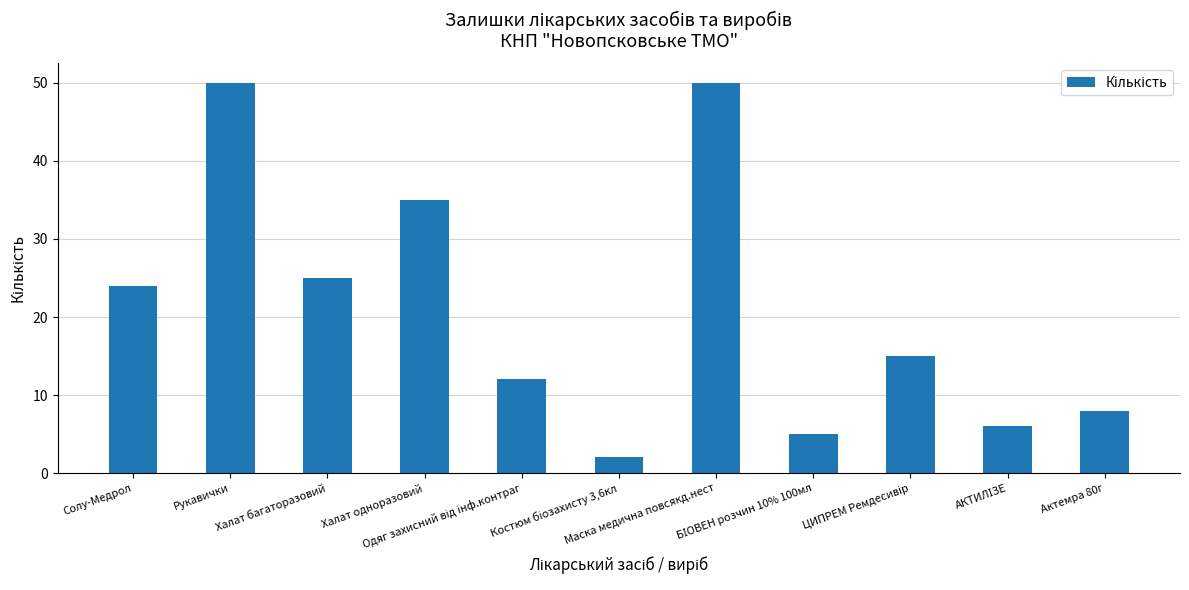

Where is the data nearest to the value 26?

Халат багаторазовий